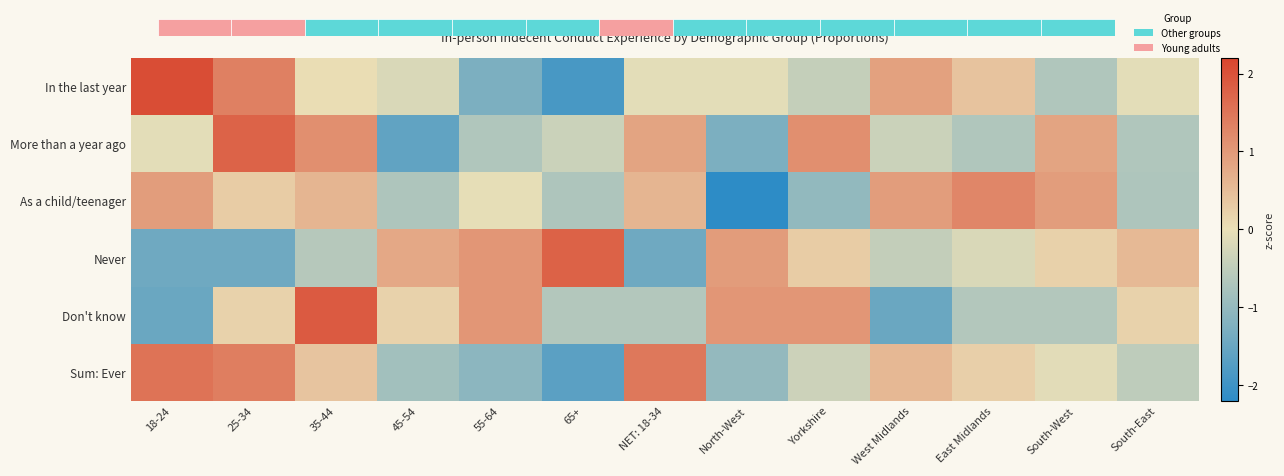

What is the difference between the Sum: Ever values at East Midlands and North-West?

1.2